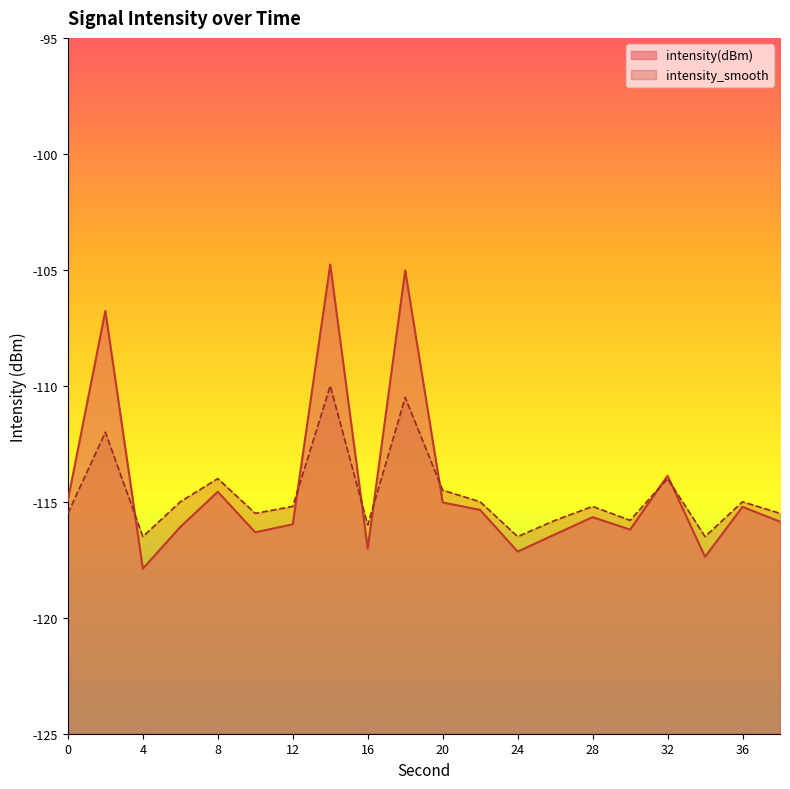

What are all the series names shown in the legend?

intensity(dBm), intensity_smooth